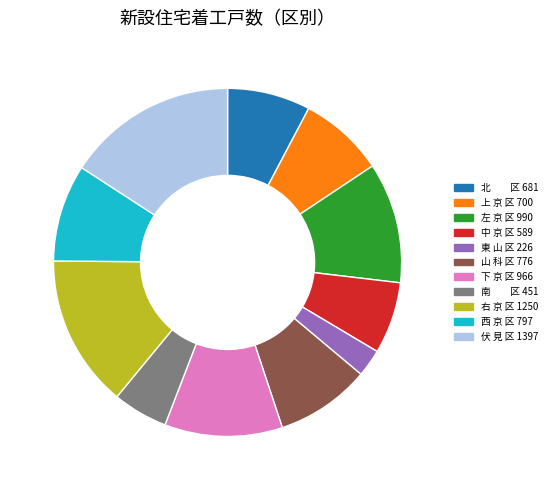

Approximately how many times larger is the value at 南 区 451 compared to 下 京 区 966?

0.5